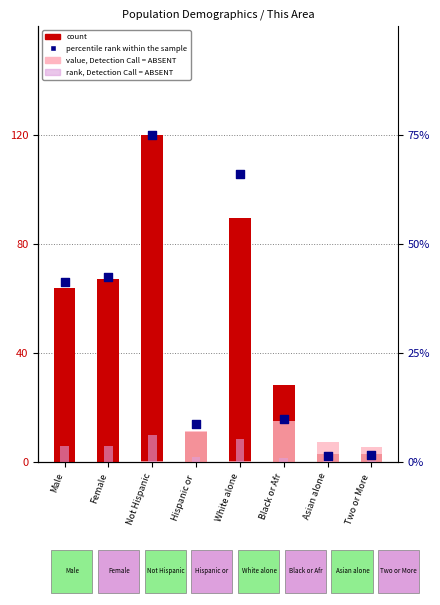

At how many categories does at least one series exceed 19?

5